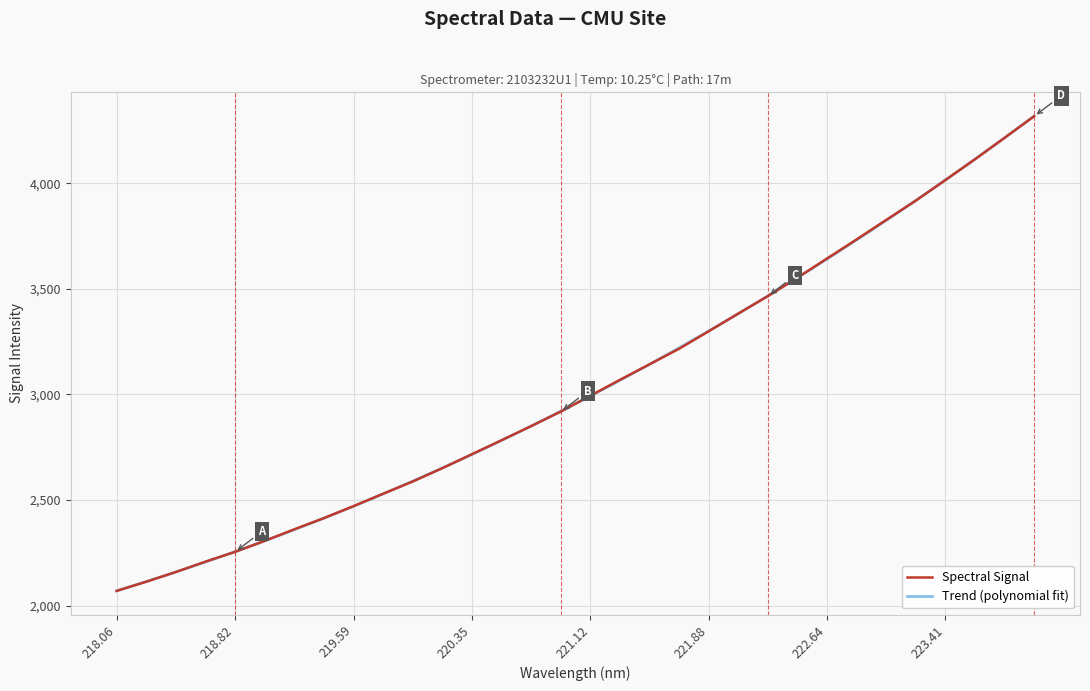

What is the label of the 1st point from the right?

223.9802